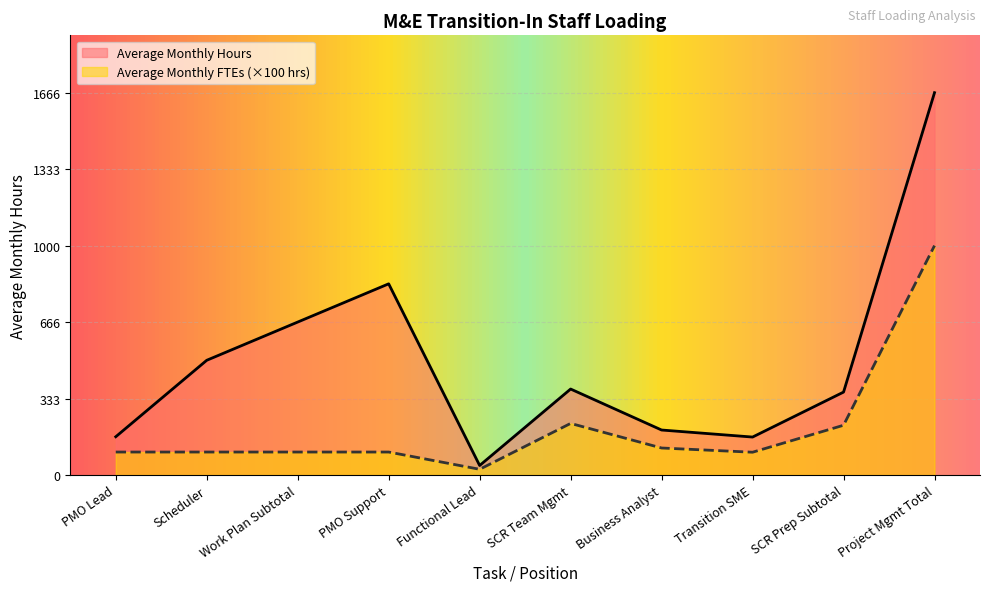

Reading left to right, transcribe all the data shown in this chart.

Average Monthly FTEs: 100.0	100.0	100.0	100.0	24.8	224.8	117.6	99.2	216.8	1000.0
Average Monthly Hours: 166.7	500.0	666.7	833.3	41.3	374.7	196.0	165.3	361.3	1666.7